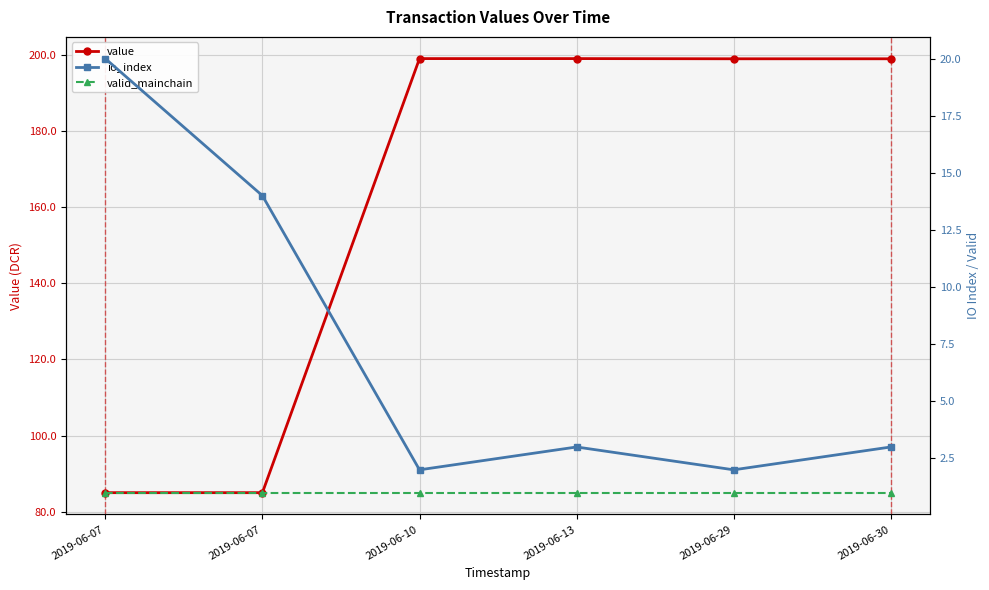

At which category does the chart reach its peak across all series?

2019-06-10